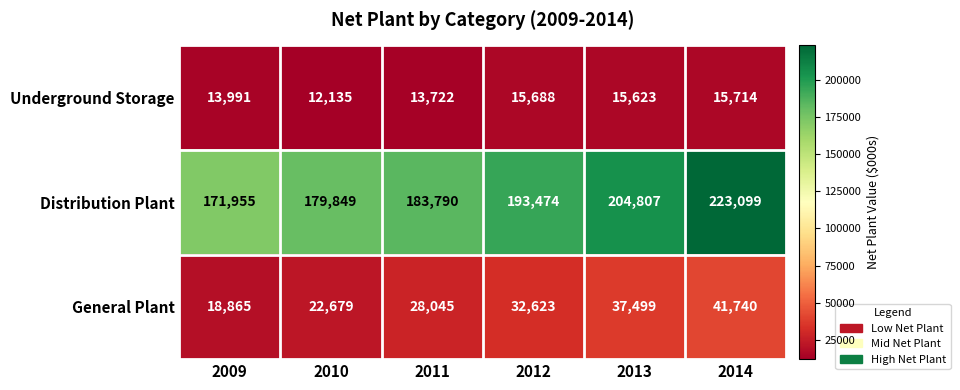

At which category is the sum across all series the highest?

2014